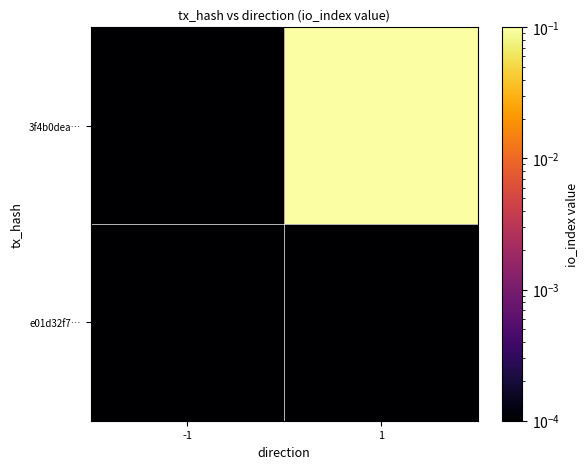

Rank the series by their maximum value, from lowest to highest.

e01d32f7…, 3f4b0dea…